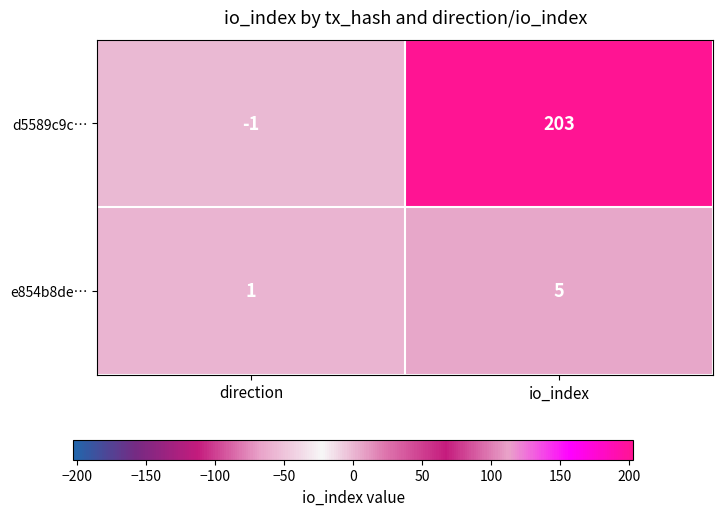

Between direction and io_index, which series saw the biggest shift?

d5589c9c…